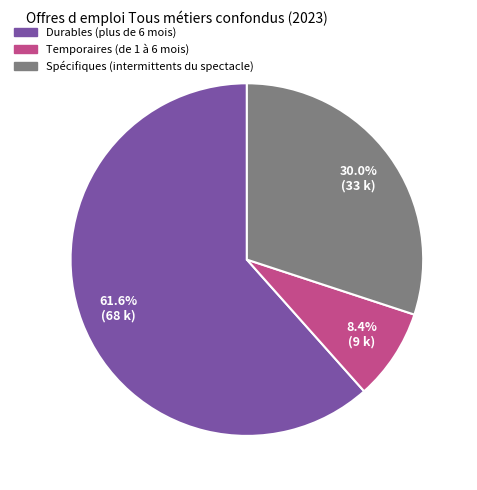

Is it true that Temporaires (de 1 à 6 mois) is 8% of the pie?

True